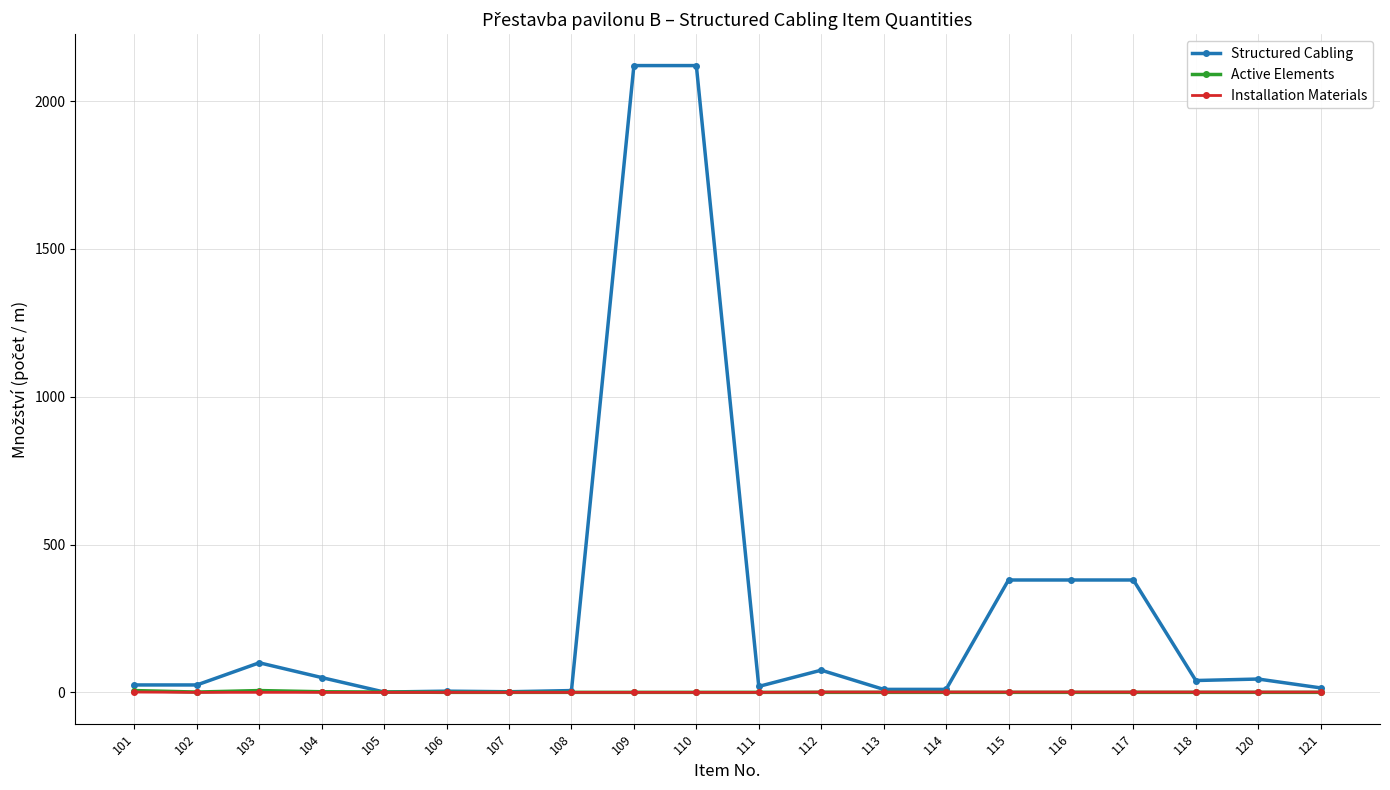

Which series has the largest range (max minus min)?

Structured Cabling